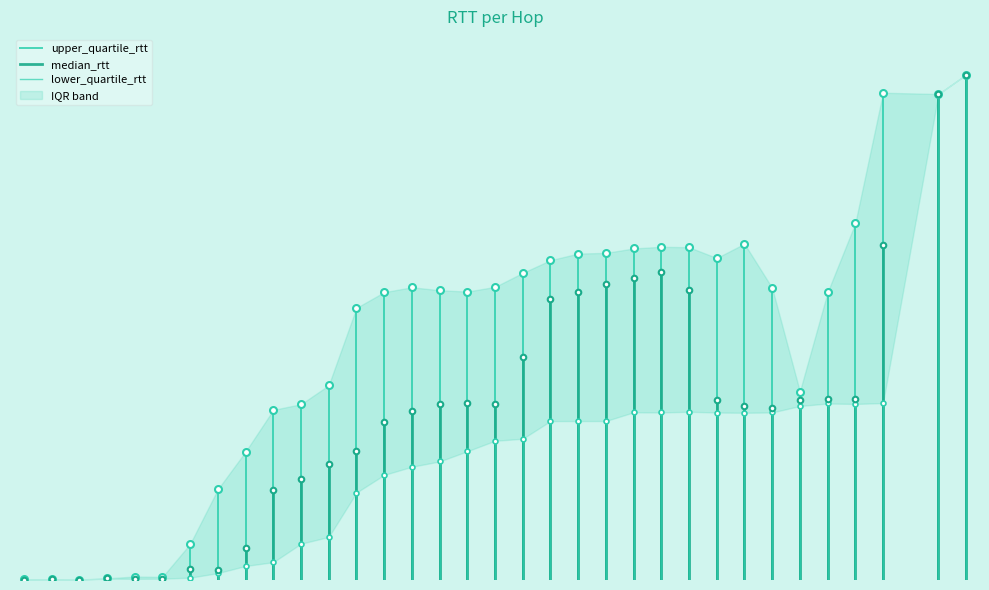

The lower_quartile_rtt series shows 0.1 at 5. True or false?

False